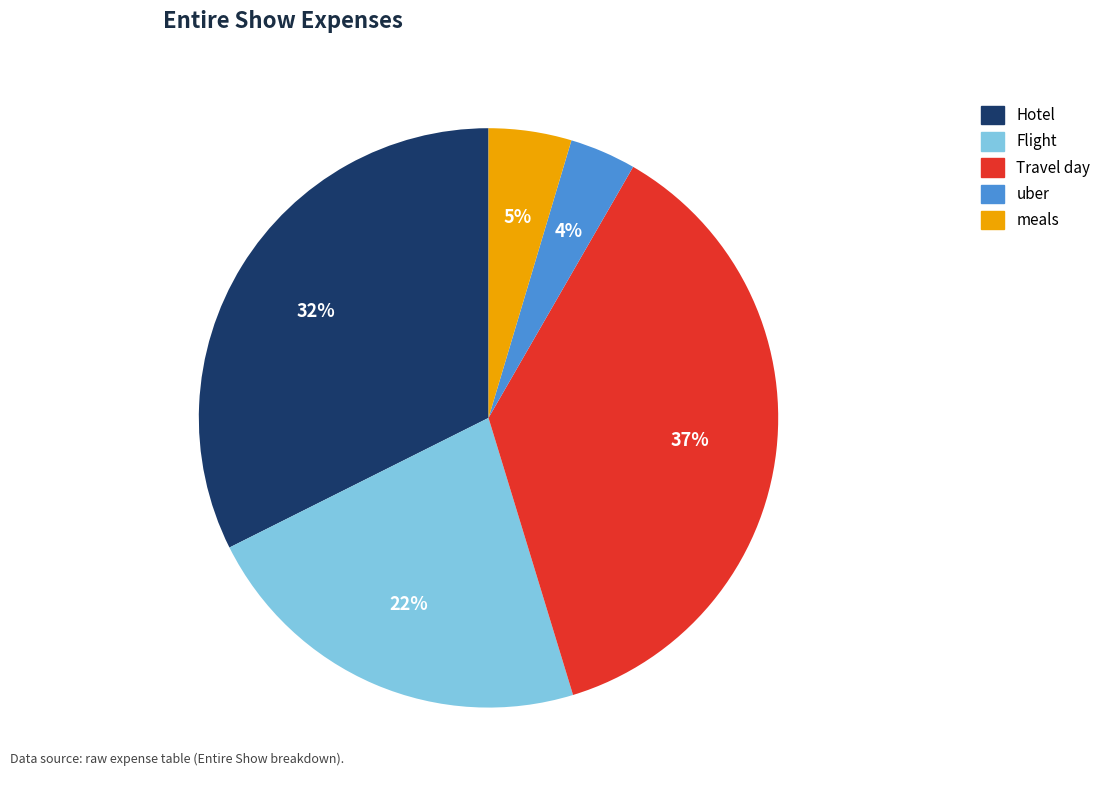

Do uber and meals together represent more than half of the pie?

No